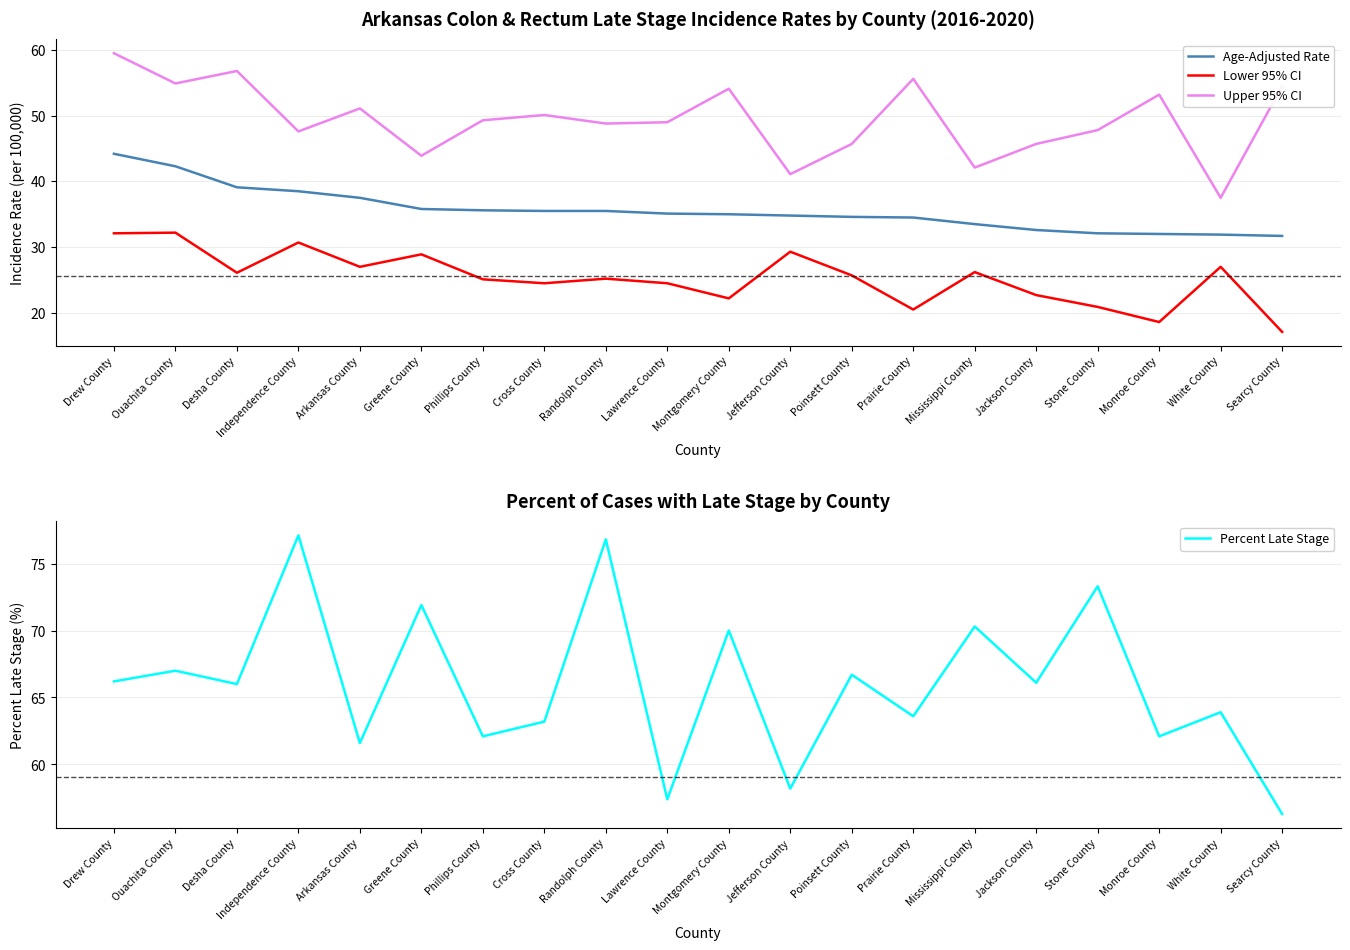

What is the difference between the highest and lowest values at Monroe County?

43.5